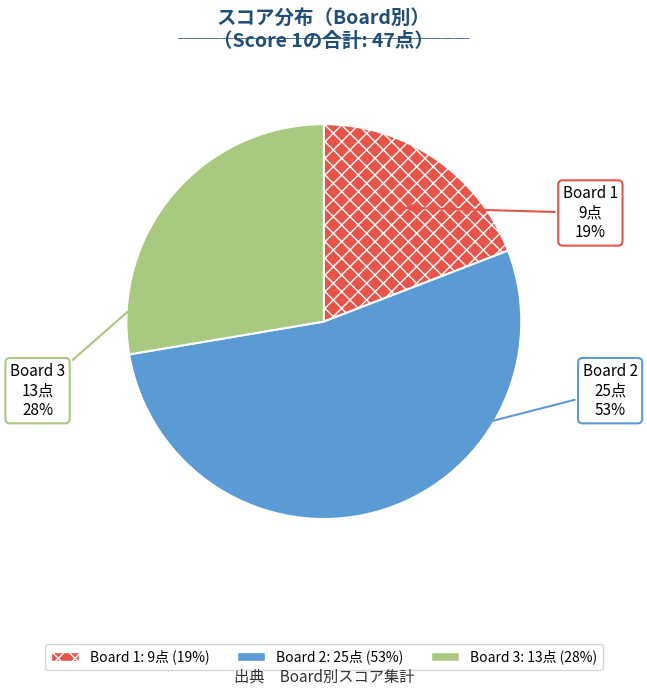

Which slice is the largest?

Board 2